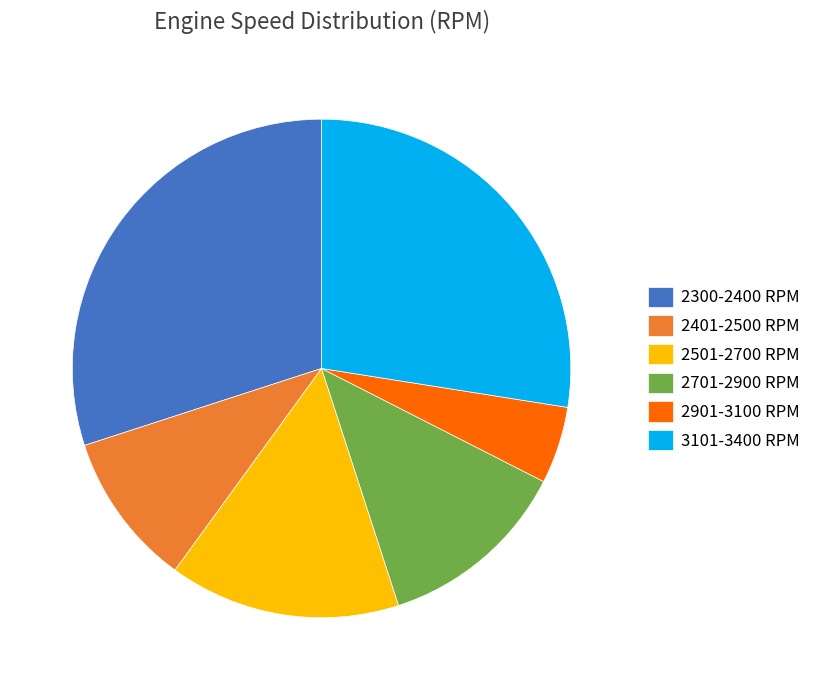

Does any single category account for the majority?

No